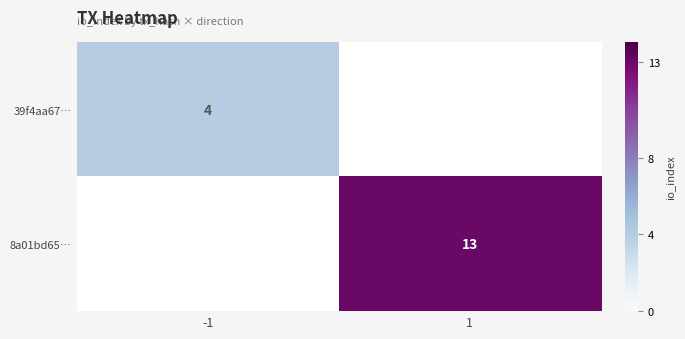

Which label corresponds to the largest value in the chart?

1